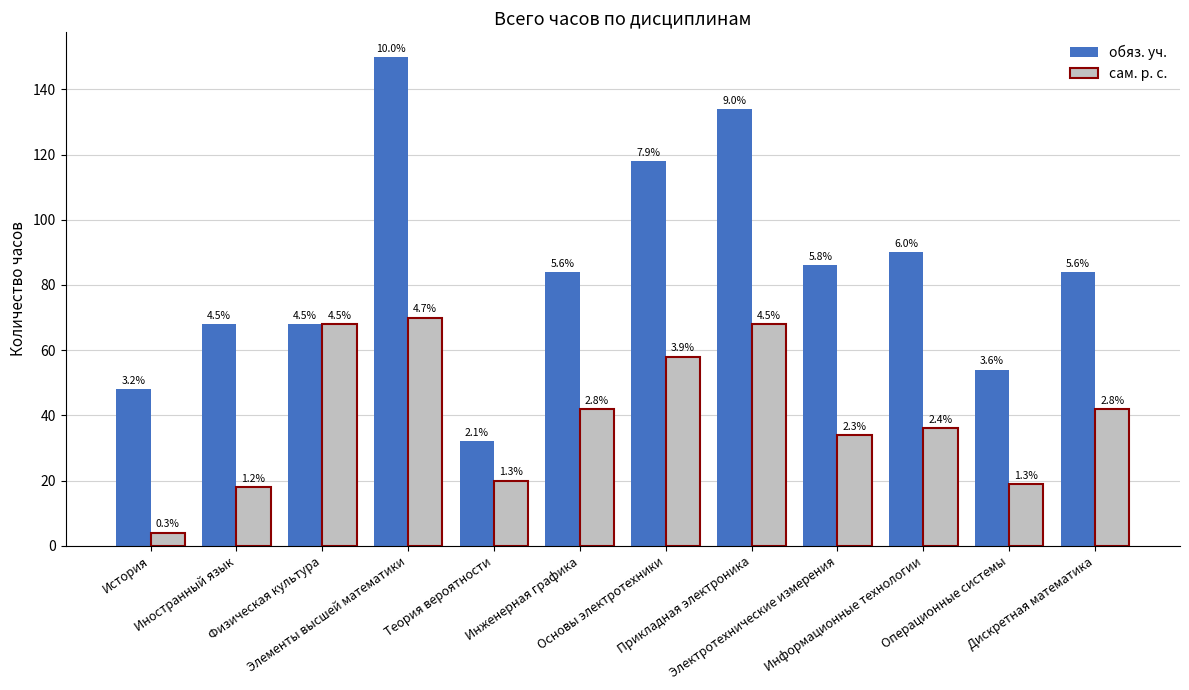

Are the bars horizontal?

No